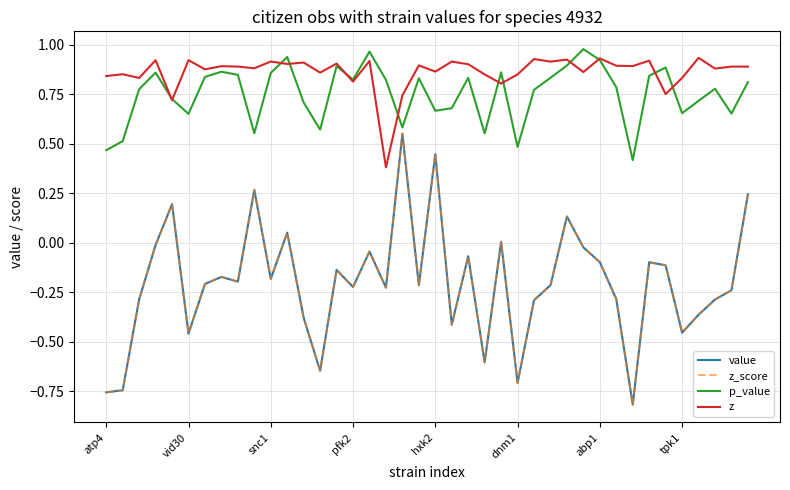

Does the chart display data point markers on the line(s)?

No